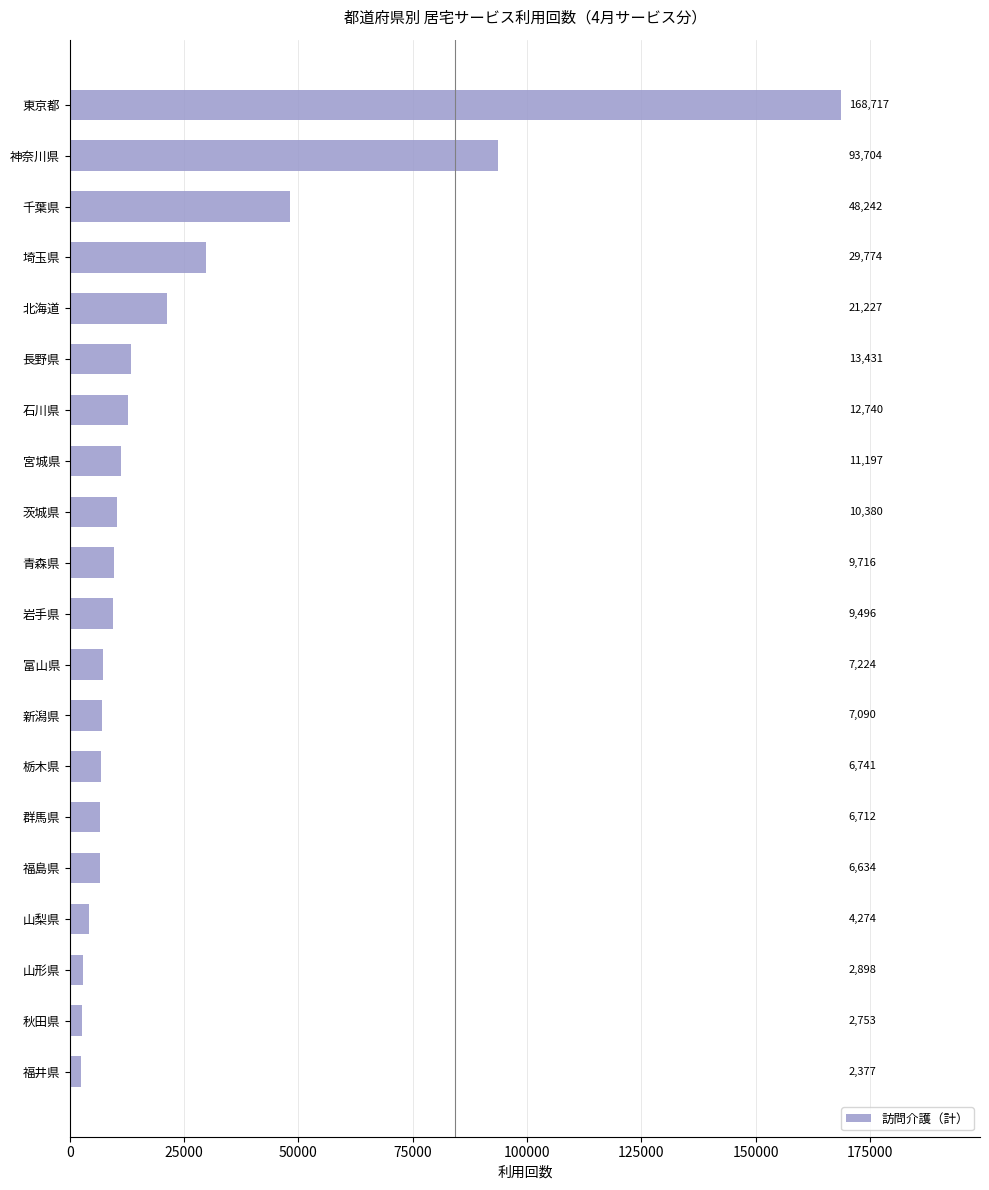

What is the change in value from 東京都 to 福井県?

-166340